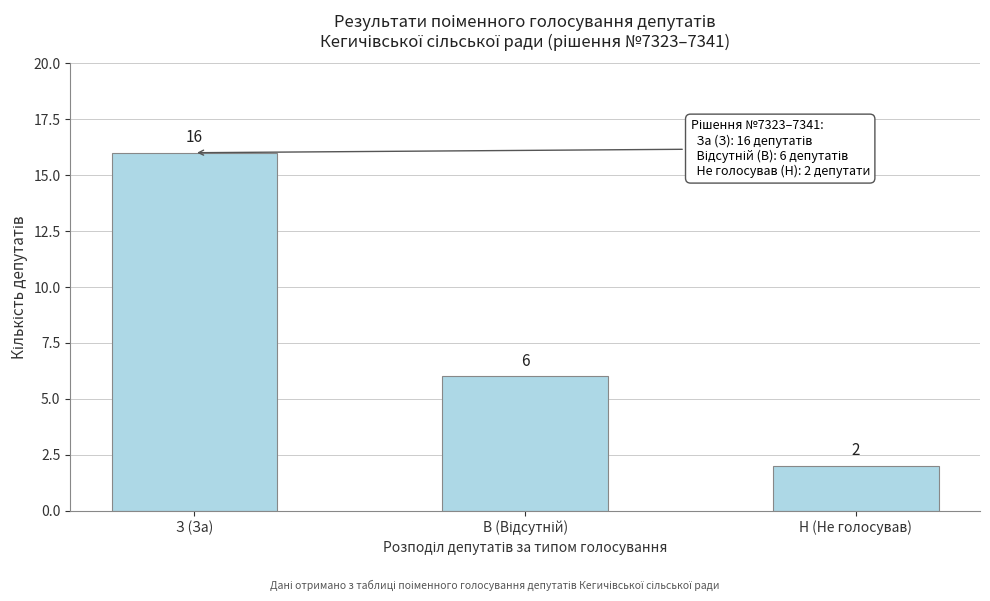

Reading left to right, extract all data points from this chart.

16	6	2